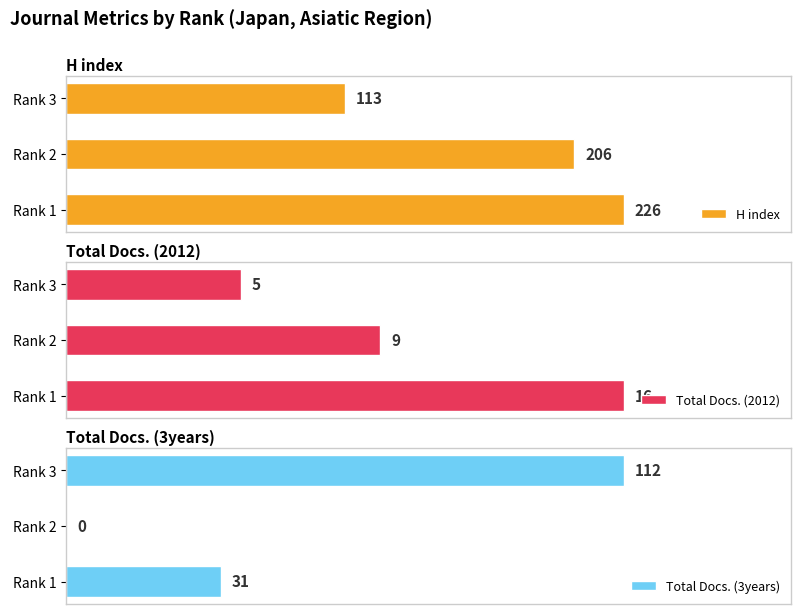

Which category has the lowest value in the H index series?

Rank 3